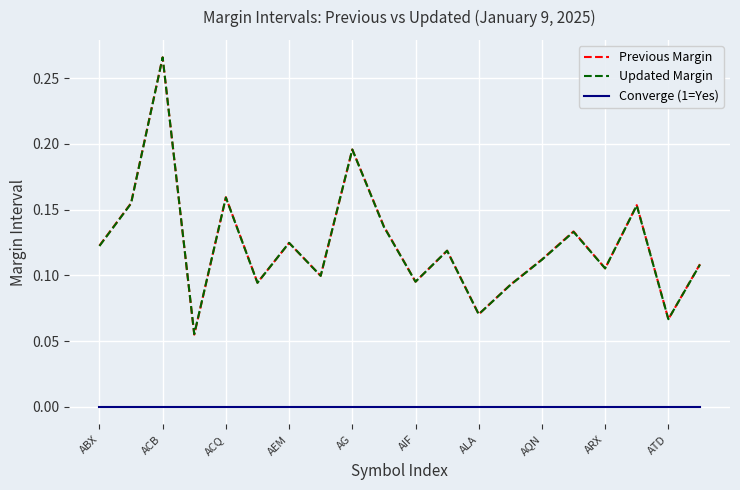

True or false: Converge (1=Yes) and Previous Margin cross at least once.

False